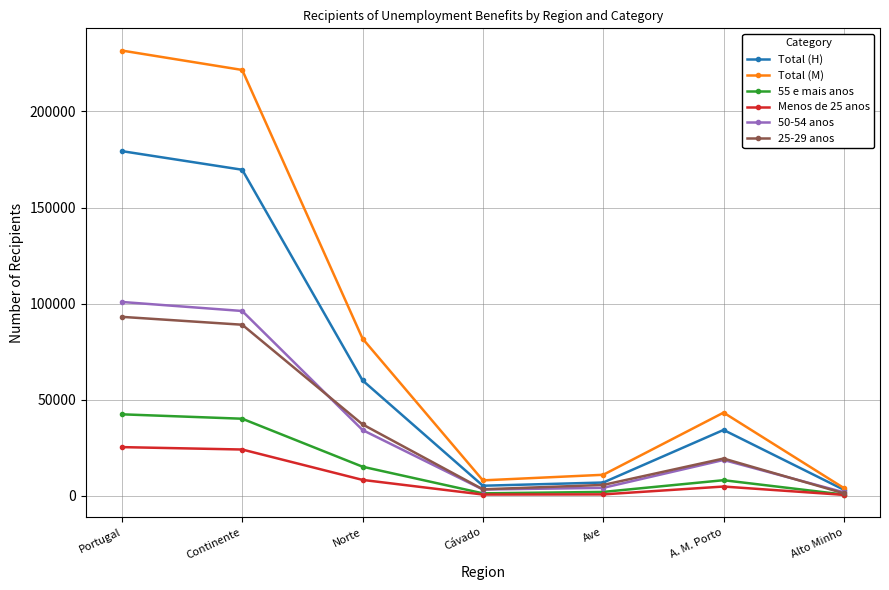

How many lines are shown in the chart?

6